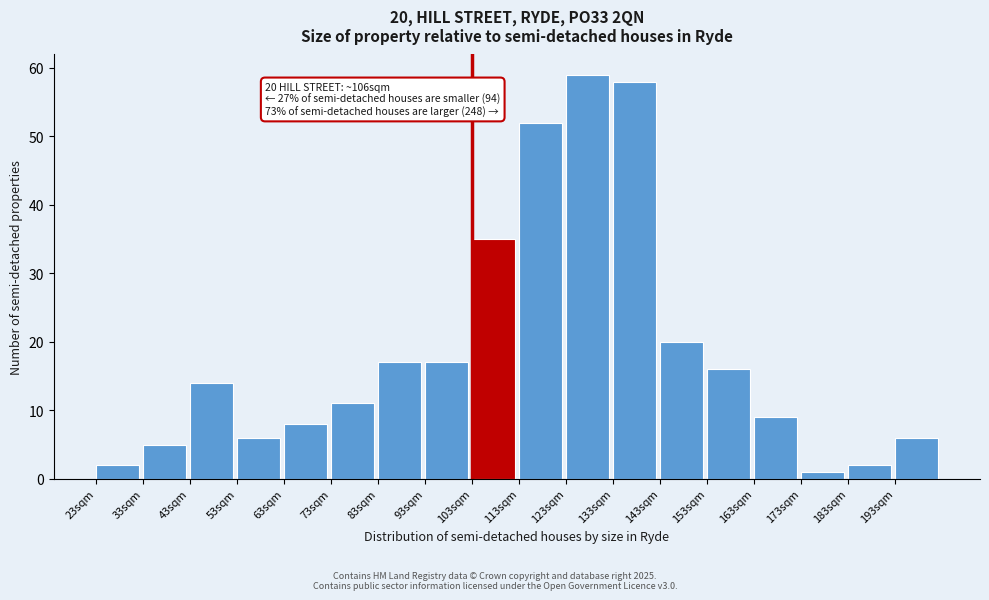

Reading right to left, what are all the values shown in this chart?

193sqm=6	183sqm=2	173sqm=1	163sqm=9	153sqm=16	143sqm=20	133sqm=58	123sqm=59	113sqm=52	103sqm=35	93sqm=17	83sqm=17	73sqm=11	63sqm=8	53sqm=6	43sqm=14	33sqm=5	23sqm=2